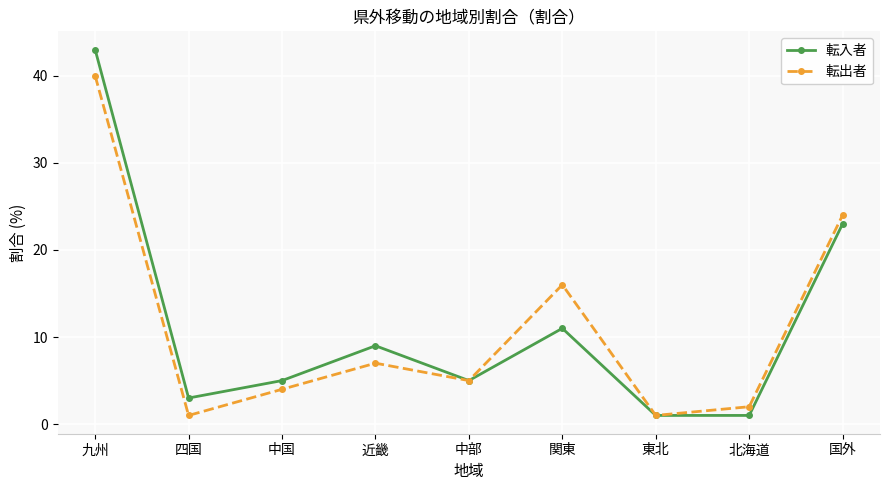

Which series has the largest range (max minus min)?

転入者